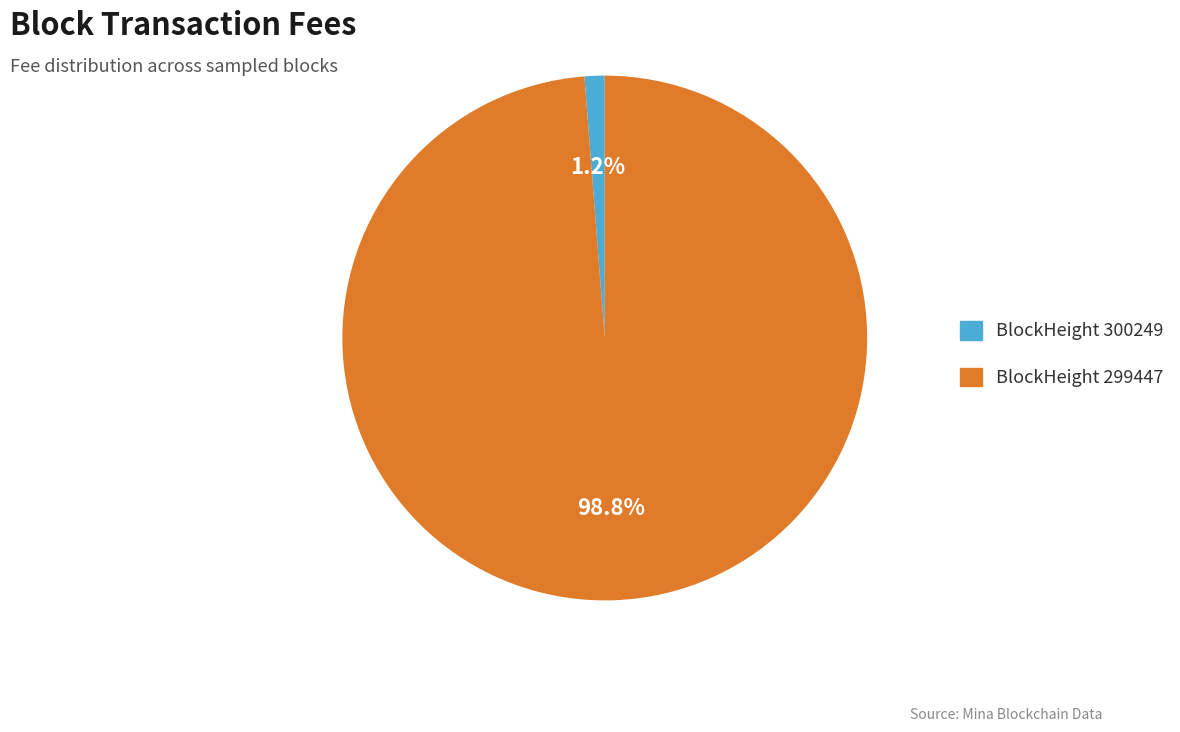

Rank the categories by value from highest to lowest.

BlockHeight 299447, BlockHeight 300249